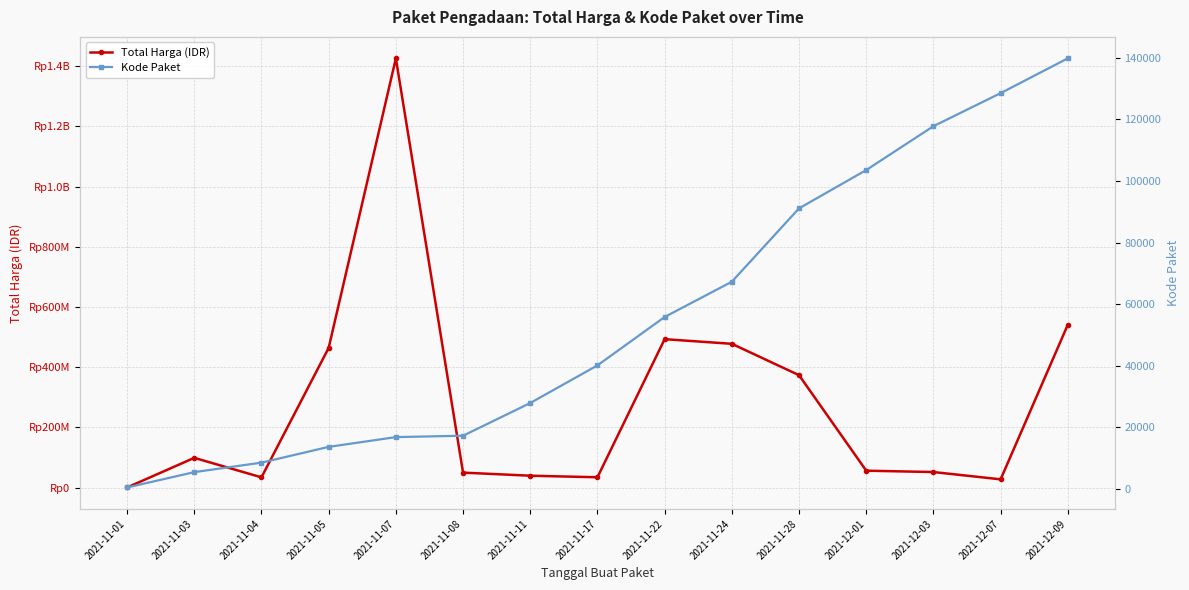

Between 2021-12-07 and 2021-12-09, which series saw the biggest shift?

Total Harga (IDR)